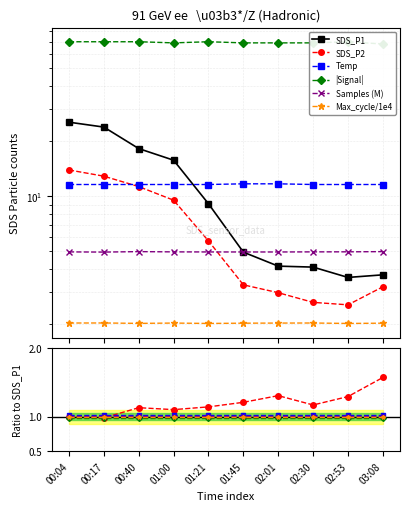

What is the average value of the SDS_P2 series?

6.8